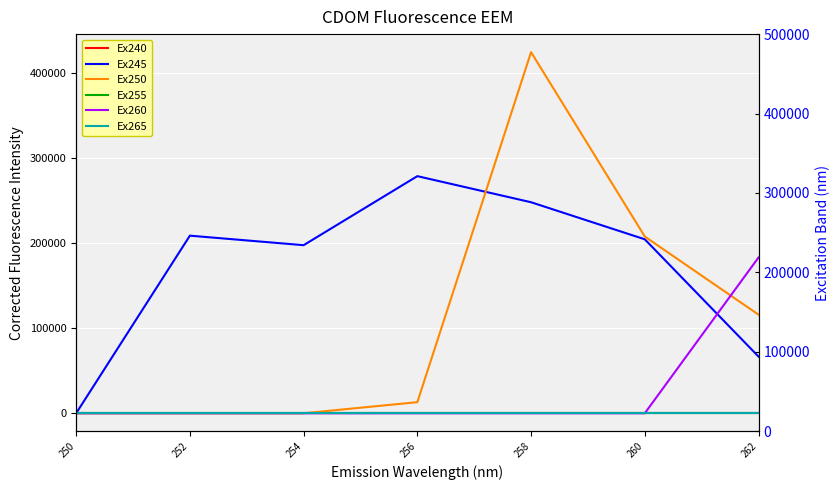

List the labels in order of Ex245 value, largest first.

256, 258, 252, 260, 254, 262, 250